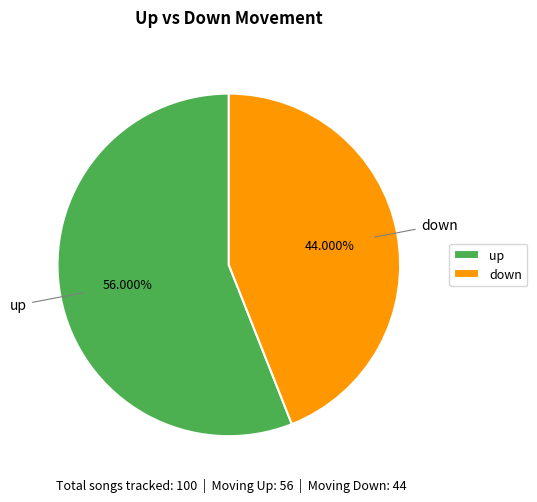

Between up and down, which is larger?

up